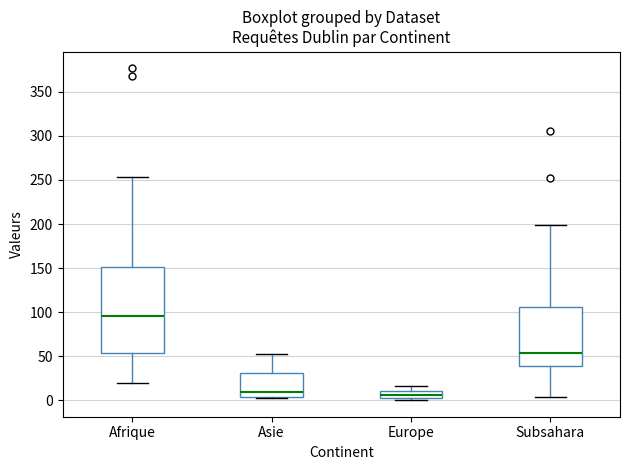

Which box is the tallest, from its lower edge to its upper edge?

Afrique